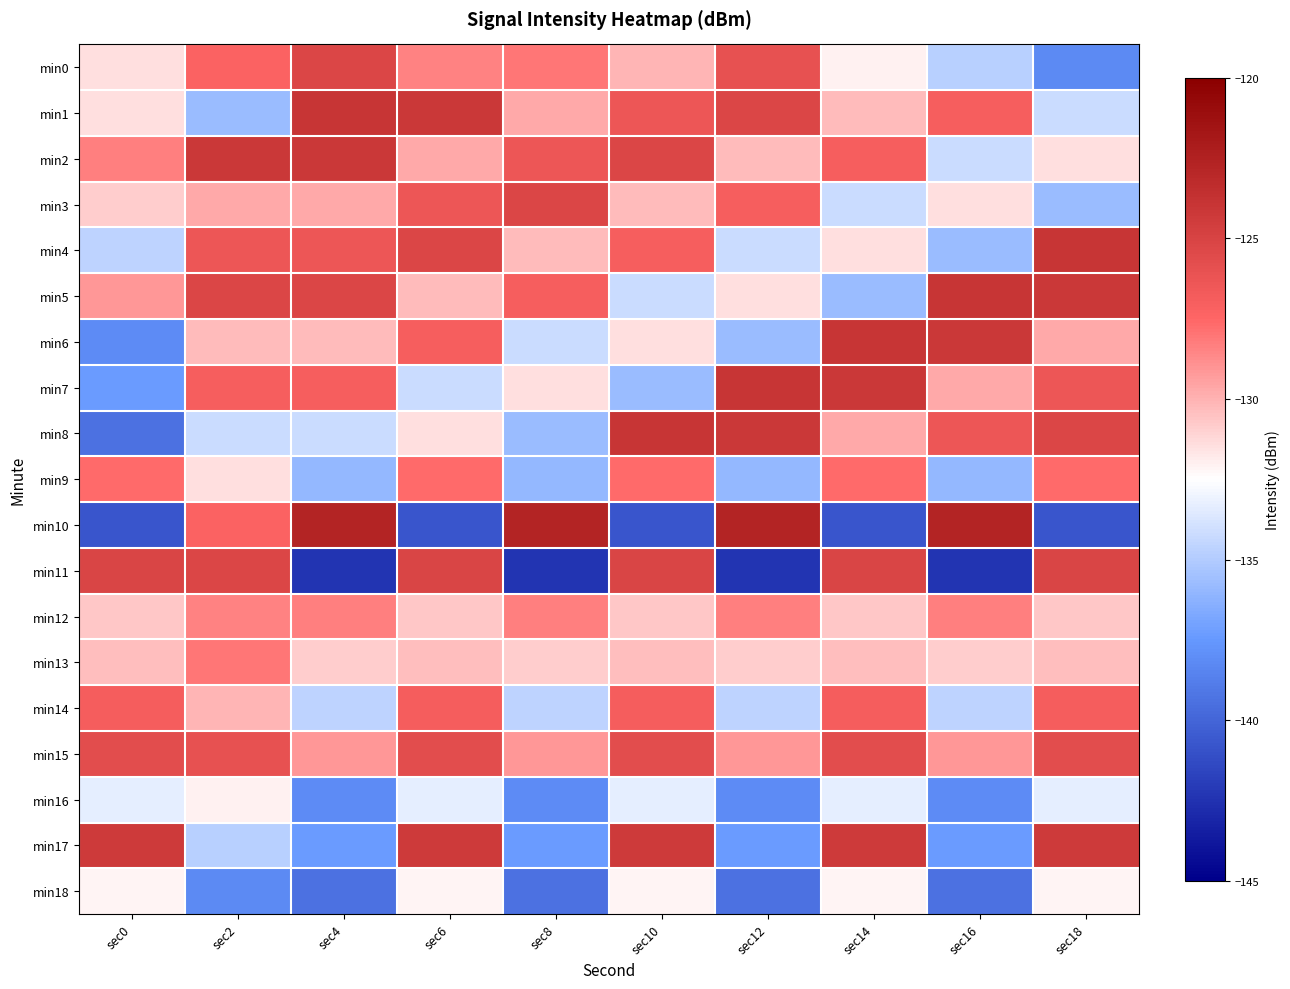

Reading left to right, what are all the values shown in this chart?

min0: sec0=-131.5	sec2=-127.2	sec4=-125.2	sec6=-128.4	sec8=-128.1	sec10=-130.1	sec12=-126.0	sec14=-132.1	sec16=-134.8	sec18=-138.2
min1: sec0=-131.5	sec2=-135.8	sec4=-124.0	sec6=-124.2	sec8=-129.7	sec10=-126.4	sec12=-125.2	sec14=-130.3	sec16=-127.0	sec18=-134.2
min2: sec0=-128.4	sec2=-124.2	sec4=-124.2	sec6=-129.7	sec8=-126.4	sec10=-125.2	sec12=-130.3	sec14=-127.0	sec16=-134.2	sec18=-131.5
min3: sec0=-130.9	sec2=-129.7	sec4=-129.7	sec6=-126.4	sec8=-125.2	sec10=-130.3	sec12=-127.0	sec14=-134.2	sec16=-131.5	sec18=-135.8
min4: sec0=-134.6	sec2=-126.4	sec4=-126.4	sec6=-125.2	sec8=-130.3	sec10=-127.0	sec12=-134.2	sec14=-131.5	sec16=-135.8	sec18=-124.0
min5: sec0=-129.2	sec2=-125.2	sec4=-125.2	sec6=-130.3	sec8=-127.0	sec10=-134.2	sec12=-131.5	sec14=-135.8	sec16=-124.0	sec18=-124.2
min6: sec0=-138.1	sec2=-130.3	sec4=-130.3	sec6=-127.0	sec8=-134.2	sec10=-131.5	sec12=-135.8	sec14=-124.0	sec16=-124.2	sec18=-129.7
min7: sec0=-137.3	sec2=-127.0	sec4=-127.0	sec6=-134.2	sec8=-131.5	sec10=-135.8	sec12=-124.0	sec14=-124.2	sec16=-129.7	sec18=-126.4
min8: sec0=-139.4	sec2=-134.2	sec4=-134.2	sec6=-131.5	sec8=-135.8	sec10=-124.0	sec12=-124.2	sec14=-129.7	sec16=-126.4	sec18=-125.2
min9: sec0=-127.6	sec2=-131.5	sec4=-136.0	sec6=-127.6	sec8=-136.0	sec10=-127.6	sec12=-136.0	sec14=-127.6	sec16=-136.0	sec18=-127.6
min10: sec0=-140.8	sec2=-127.2	sec4=-122.6	sec6=-140.8	sec8=-122.6	sec10=-140.8	sec12=-122.6	sec14=-140.8	sec16=-122.6	sec18=-140.8
min11: sec0=-125.2	sec2=-125.2	sec4=-142.4	sec6=-125.2	sec8=-142.4	sec10=-125.2	sec12=-142.4	sec14=-125.2	sec16=-142.4	sec18=-125.2
min12: sec0=-130.7	sec2=-128.4	sec4=-128.4	sec6=-130.7	sec8=-128.4	sec10=-130.7	sec12=-128.4	sec14=-130.7	sec16=-128.4	sec18=-130.7
min13: sec0=-130.4	sec2=-128.1	sec4=-130.9	sec6=-130.4	sec8=-130.9	sec10=-130.4	sec12=-130.9	sec14=-130.4	sec16=-130.9	sec18=-130.4
min14: sec0=-126.9	sec2=-130.1	sec4=-134.6	sec6=-126.9	sec8=-134.6	sec10=-126.9	sec12=-134.6	sec14=-126.9	sec16=-134.6	sec18=-126.9
min15: sec0=-125.7	sec2=-126.0	sec4=-129.2	sec6=-125.7	sec8=-129.2	sec10=-125.7	sec12=-129.2	sec14=-125.7	sec16=-129.2	sec18=-125.7
min16: sec0=-133.4	sec2=-132.1	sec4=-138.1	sec6=-133.4	sec8=-138.1	sec10=-133.4	sec12=-138.1	sec14=-133.4	sec16=-138.1	sec18=-133.4
min17: sec0=-124.3	sec2=-134.8	sec4=-137.3	sec6=-124.3	sec8=-137.3	sec10=-124.3	sec12=-137.3	sec14=-124.3	sec16=-137.3	sec18=-124.3
min18: sec0=-132.2	sec2=-138.2	sec4=-139.4	sec6=-132.2	sec8=-139.4	sec10=-132.2	sec12=-139.4	sec14=-132.2	sec16=-139.4	sec18=-132.2